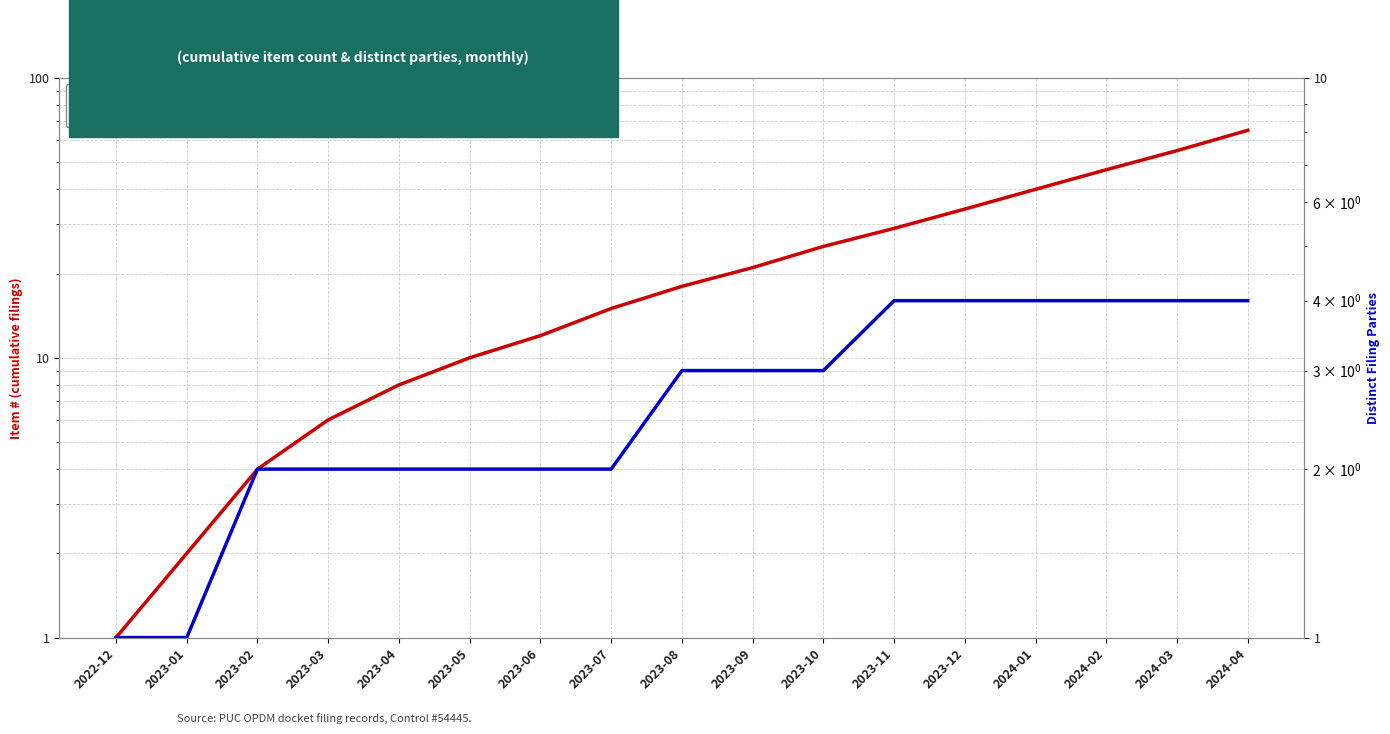

True or false: Item # (cumulative filings) and Distinct Filing Parties cross at least once.

False